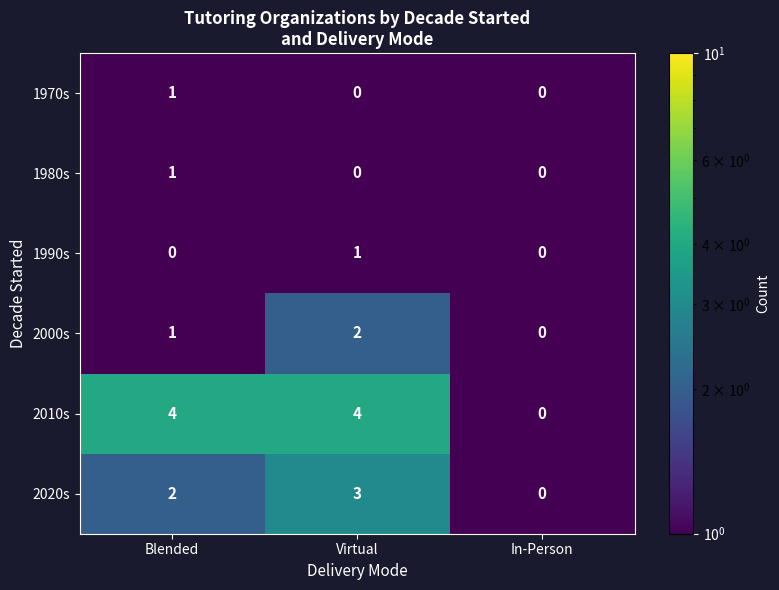

List the labels in order of 2000s value, smallest first.

In-Person, Blended, Virtual